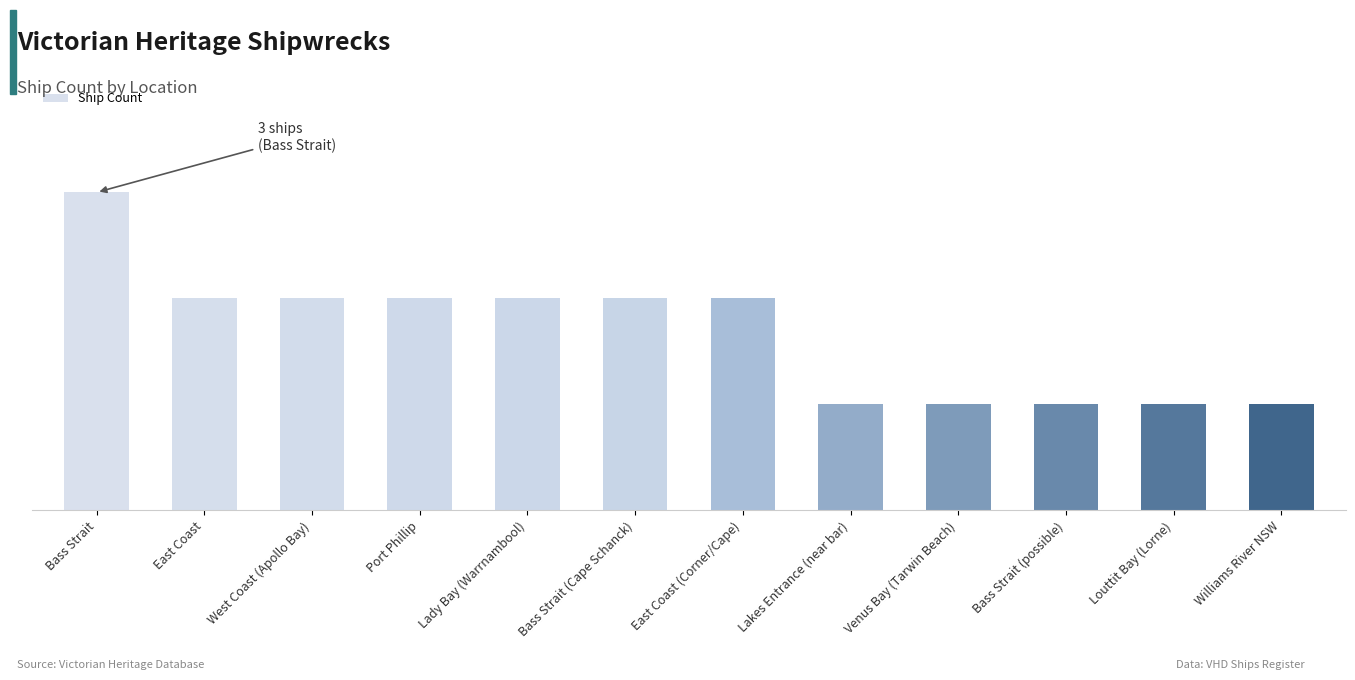

Reading right to left, what are all the values shown in this chart?

1	1	1	1	1	2	2	2	2	2	2	3